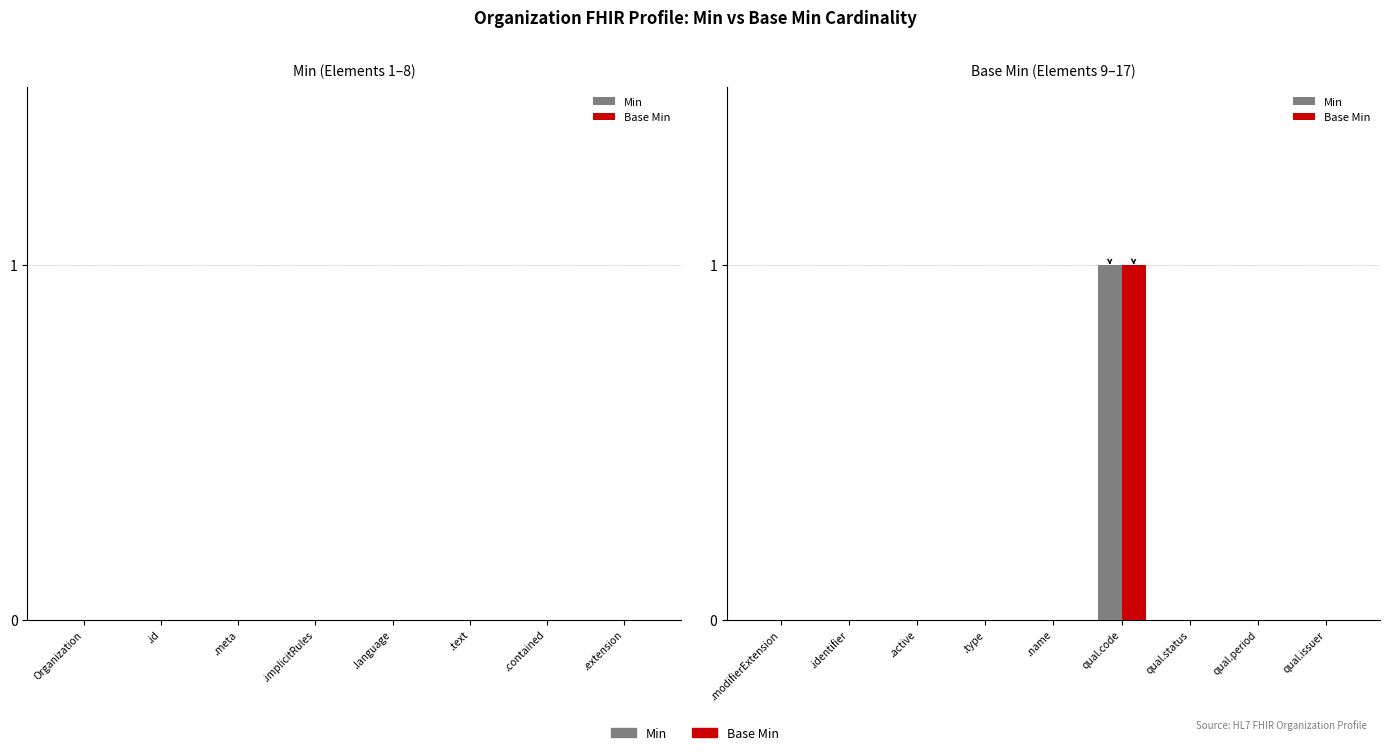

How many Min values are between 0 and 1?

9